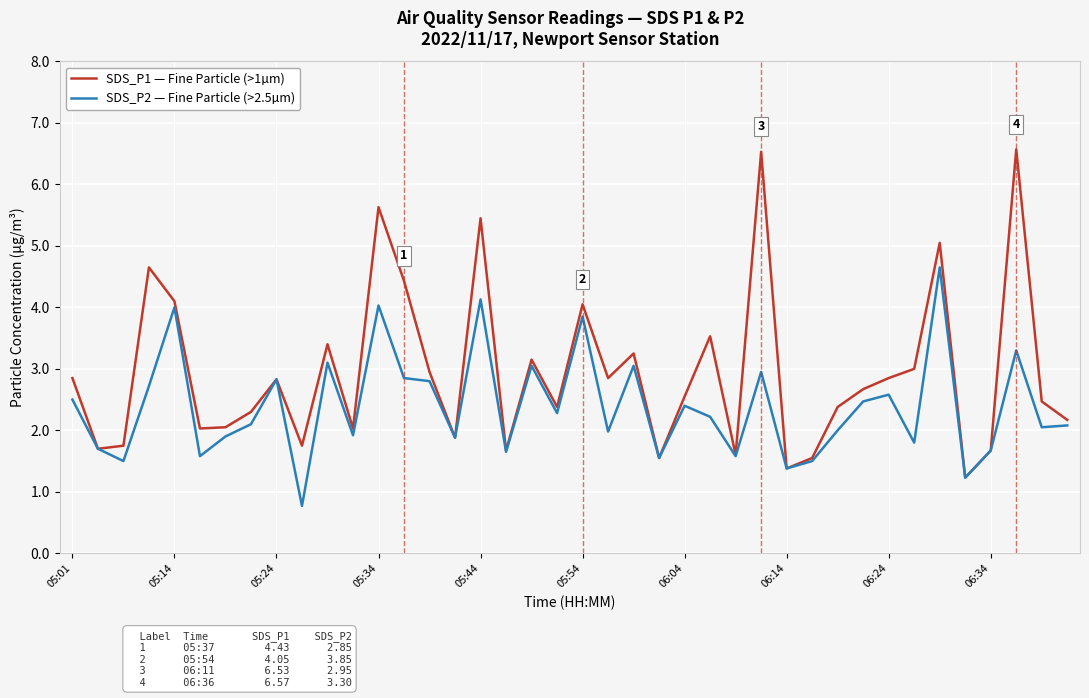

Which series has the largest total across all categories?

SDS_P1 — Fine Particle (>1µm)